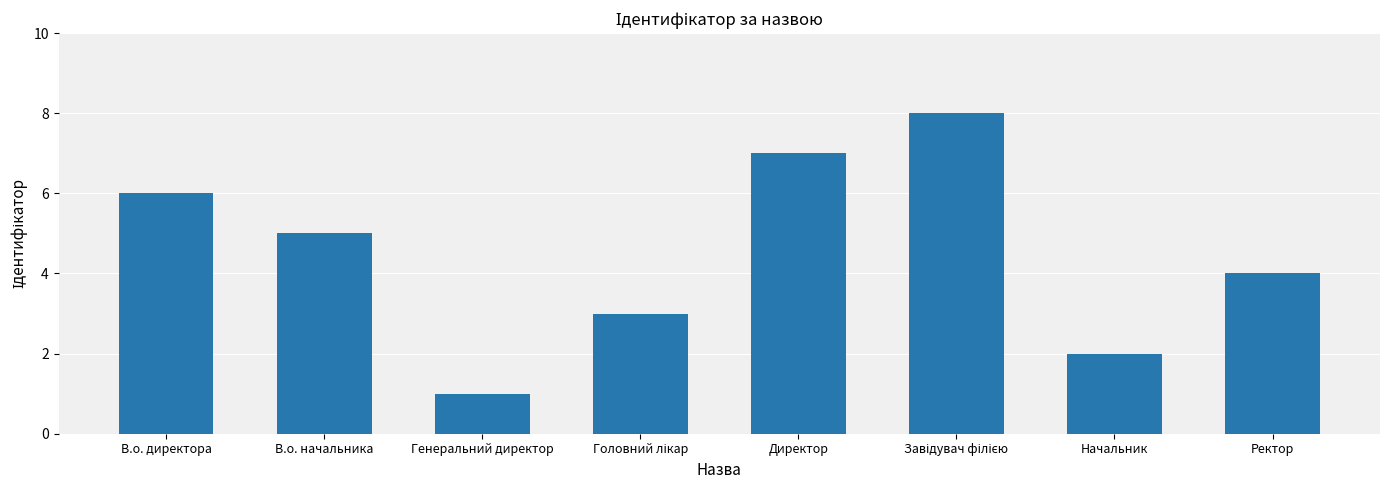

Where does the data first go above 5?

В.о. директора